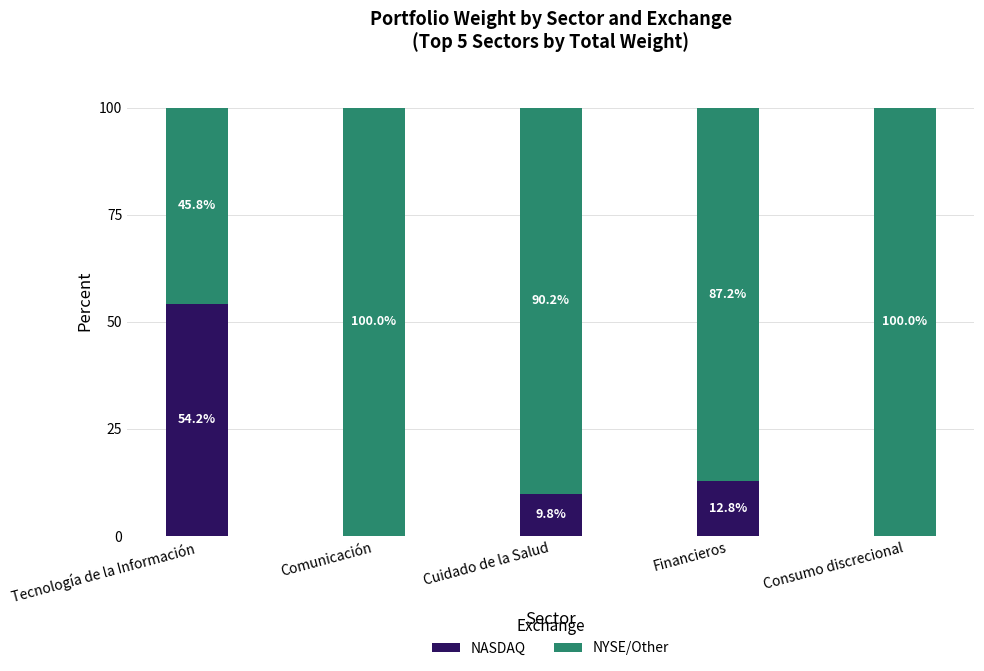

Is it true that NASDAQ equals 54.2 at Tecnología de la Información?

True